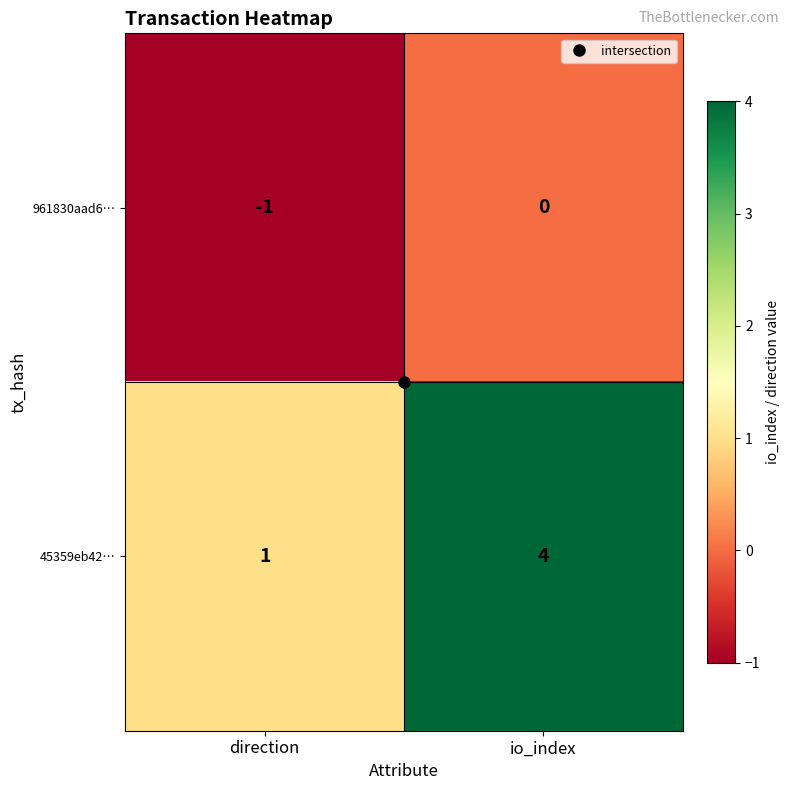

How many series are shown in this chart?

2